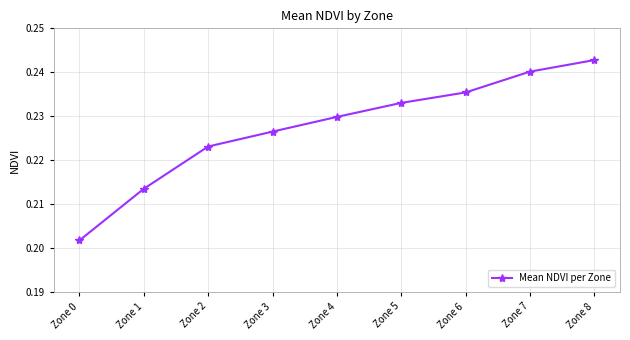

Count the number of categories in the chart.

9